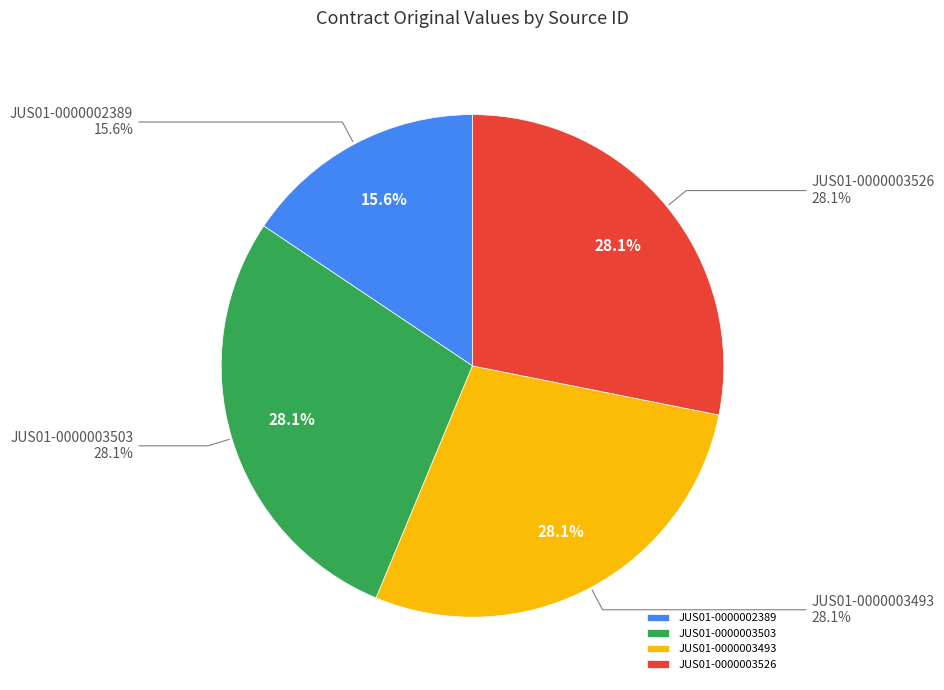

Combined, what portion of the pie is JUS01-0000002389 and JUS01-0000003493?

43.7%